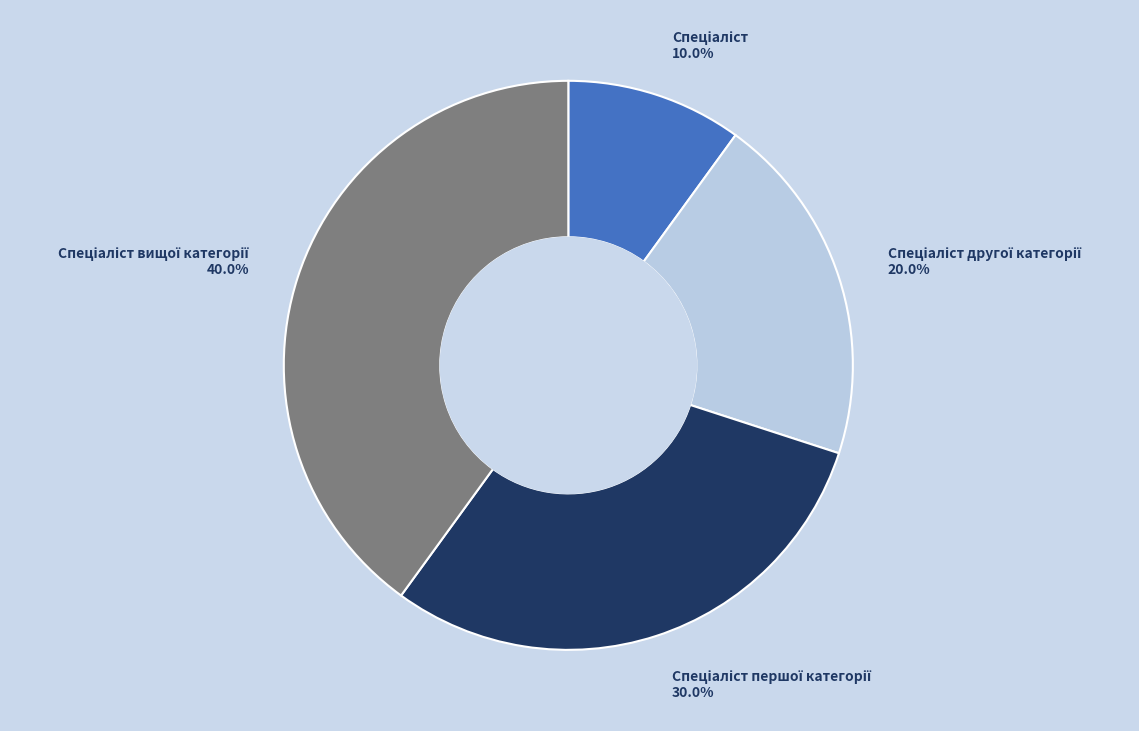

Is there any slice that represents more than half of the pie?

No